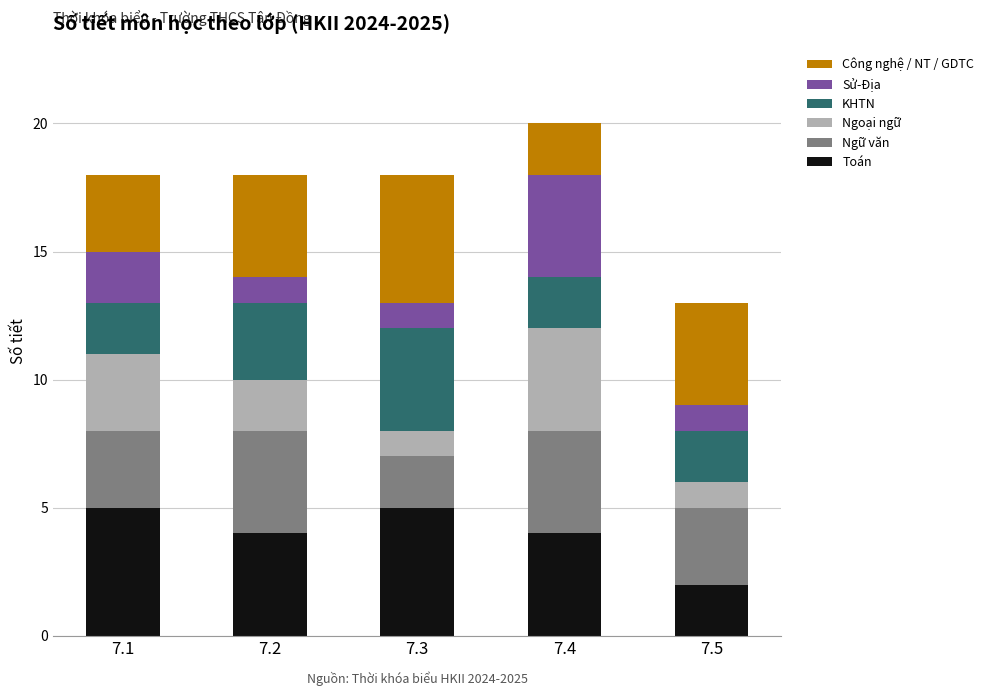

At which label does Toán reach its minimum?

7.5